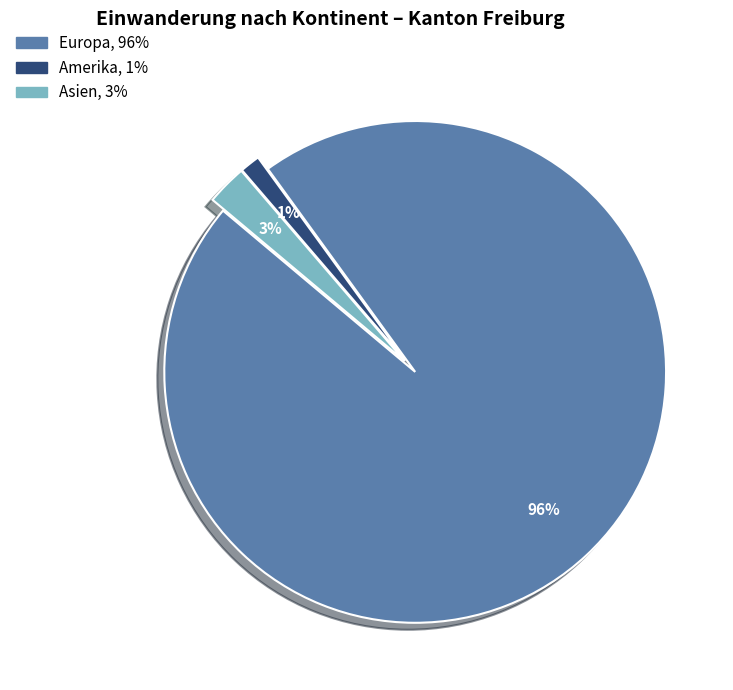

Does any single category account for the majority?

Yes